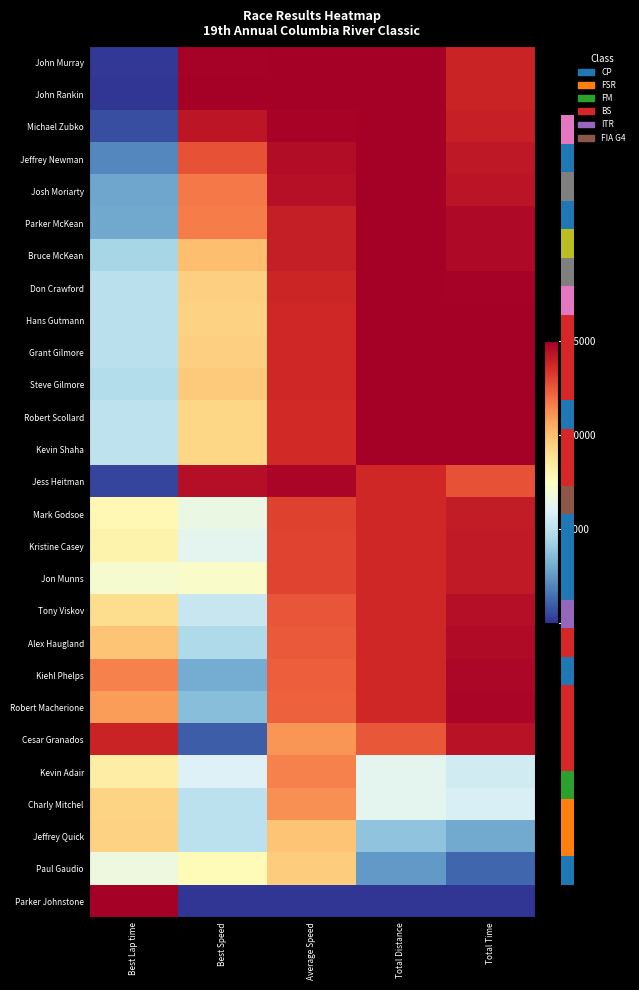

What is the sum of the Parker McKean values at Total Distance and Average Speed?

29059.5